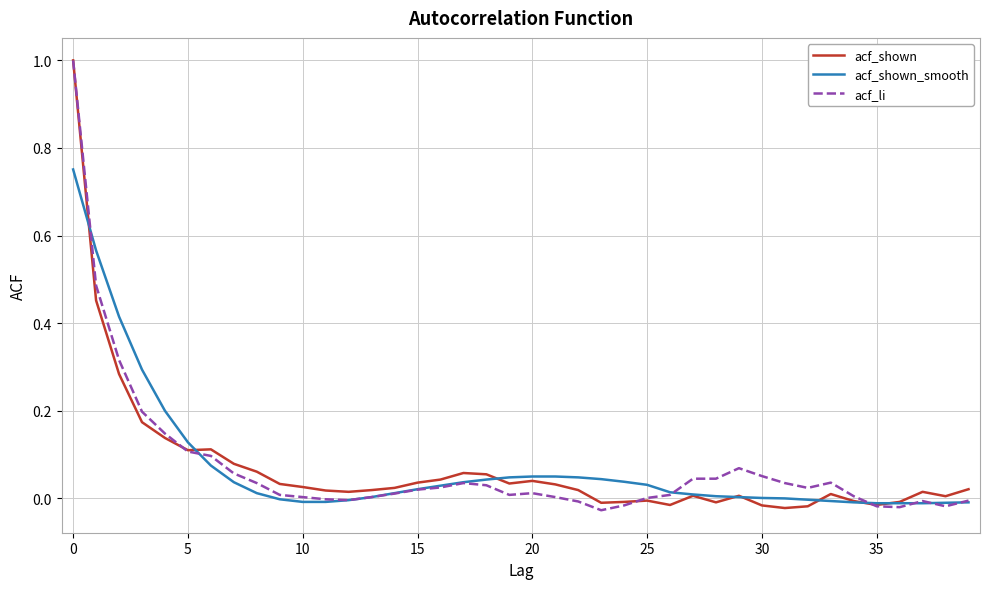

What is the highest value of the acf_shown series?

1.0